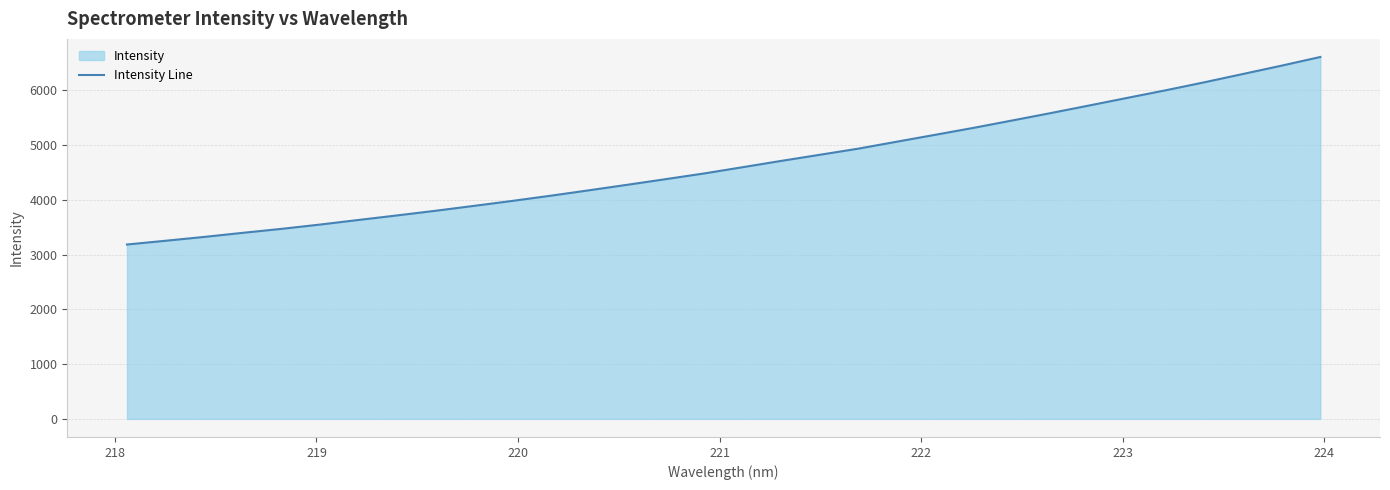

What is the maximum value shown in the chart?

6609.1